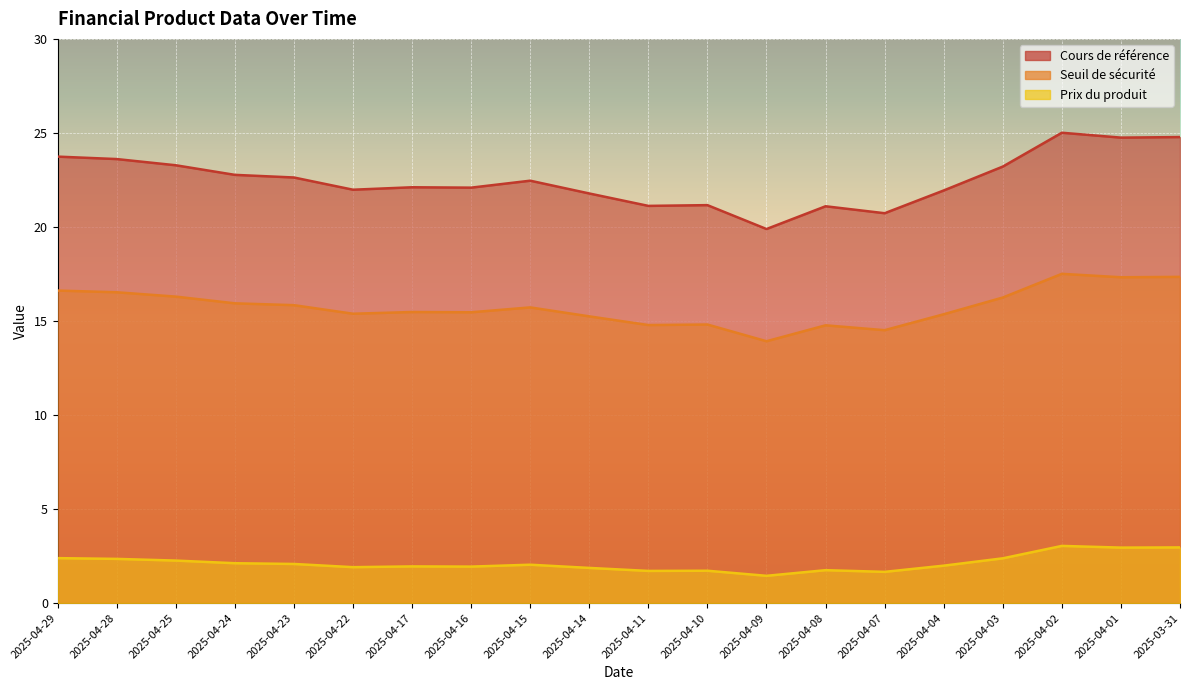

What is the spread (max minus min) of values at 2025-04-10?

19.4